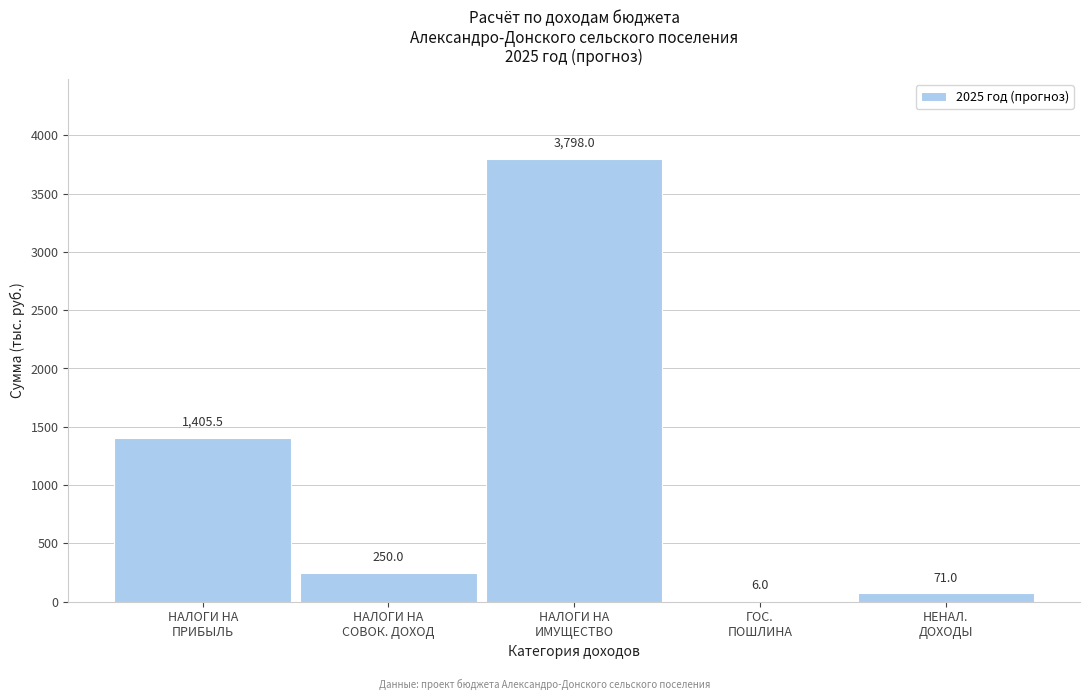

What is the sum of all values?

5530.5